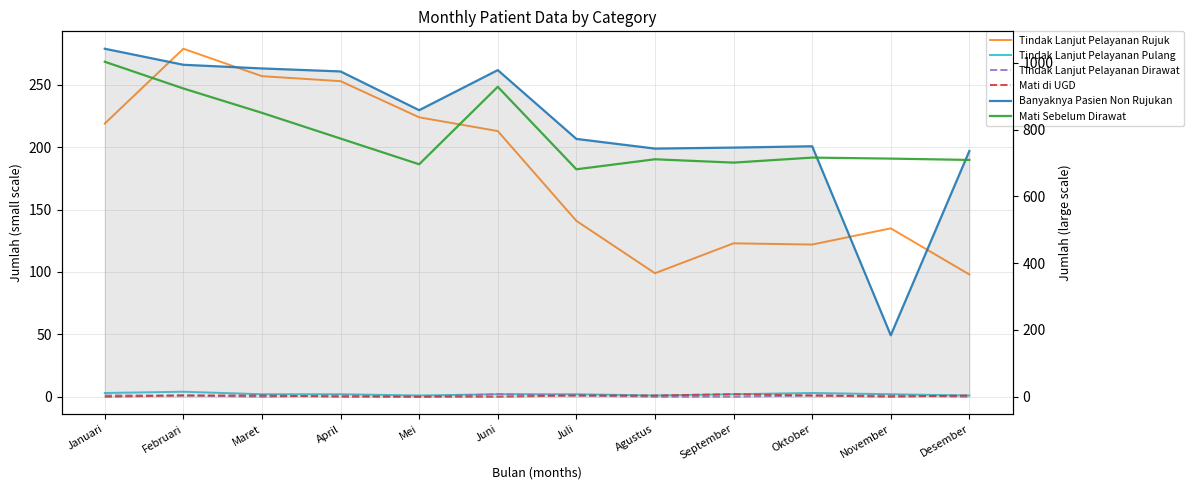

Reading right to left, list all the values displayed in this chart.

Tindak Lanjut Pelayanan Rujuk: 98	135	122	123	99	141	213	224	253	257	279	219
Tindak Lanjut Pelayanan Pulang: 1	2	3	2	1	2	2	1	2	2	4	3
Tindak Lanjut Pelayanan Dirawat: 0	1	1	0	0	1	2	0	1	0	1	1
Mati di UGD: 1	0	1	2	1	1	0	0	0	1	1	0
Banyaknya Pasien Non Rujukan: 736	184	750	746	743	772	978	858	974	983	994	1042
Mati Sebelum Dirawat: 709	713	716	701	711	681	928	696	773	850	923	1003